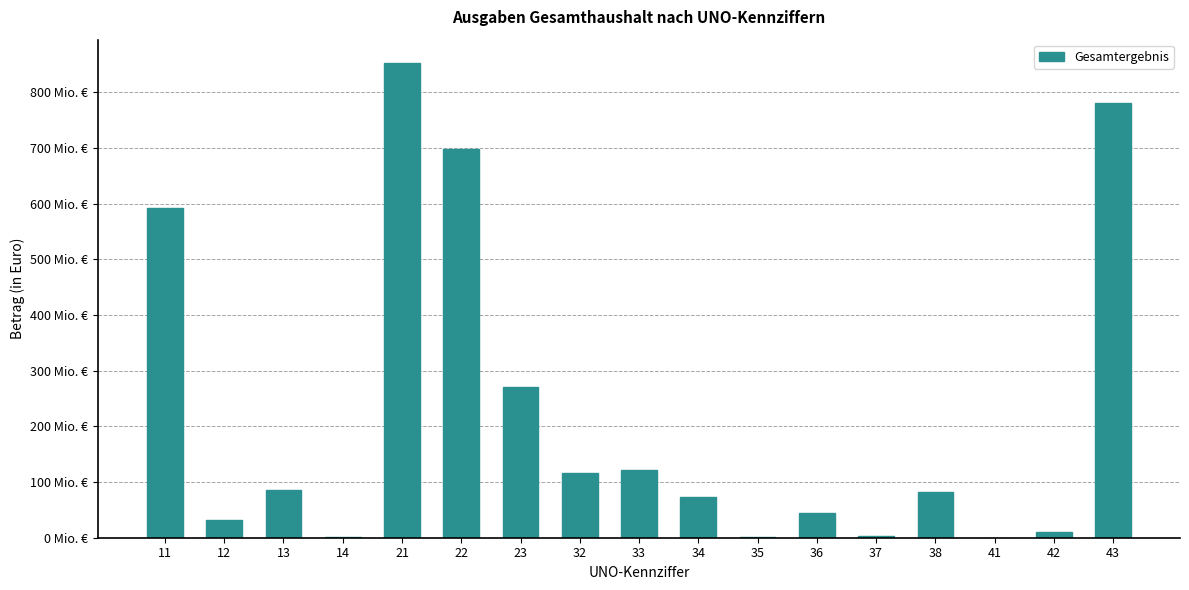

Where is the data nearest to the value 425892650?

23